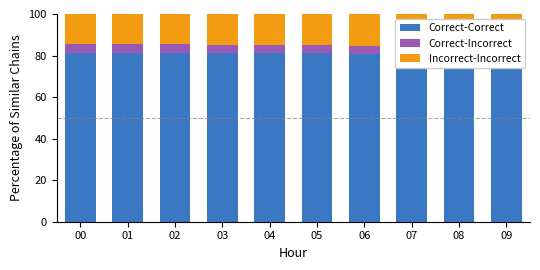

At which category is the sum across all series the highest?

07